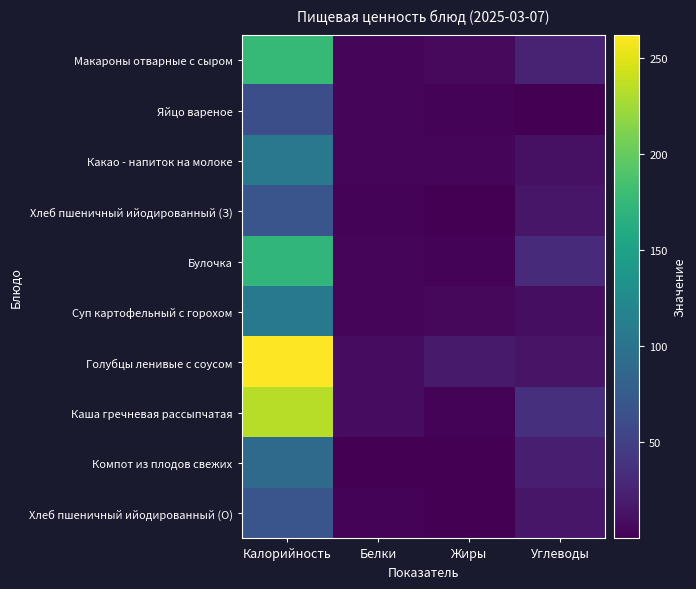

Which series has the largest total across all categories?

Голубцы ленивые с соусом